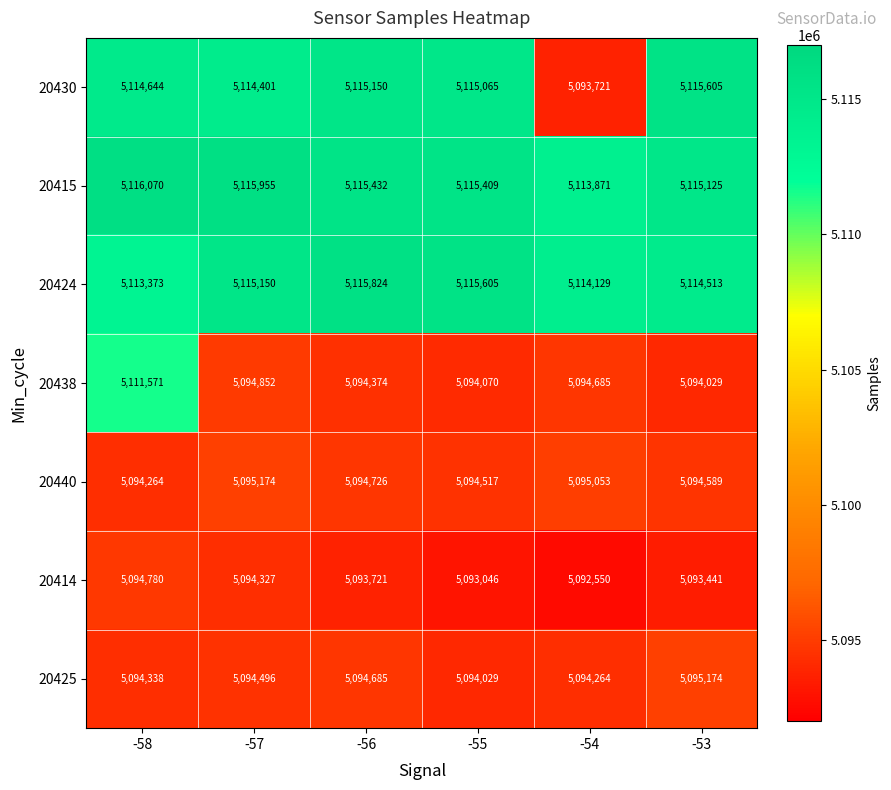

Which category has the lowest value in the 20438 series?

-53